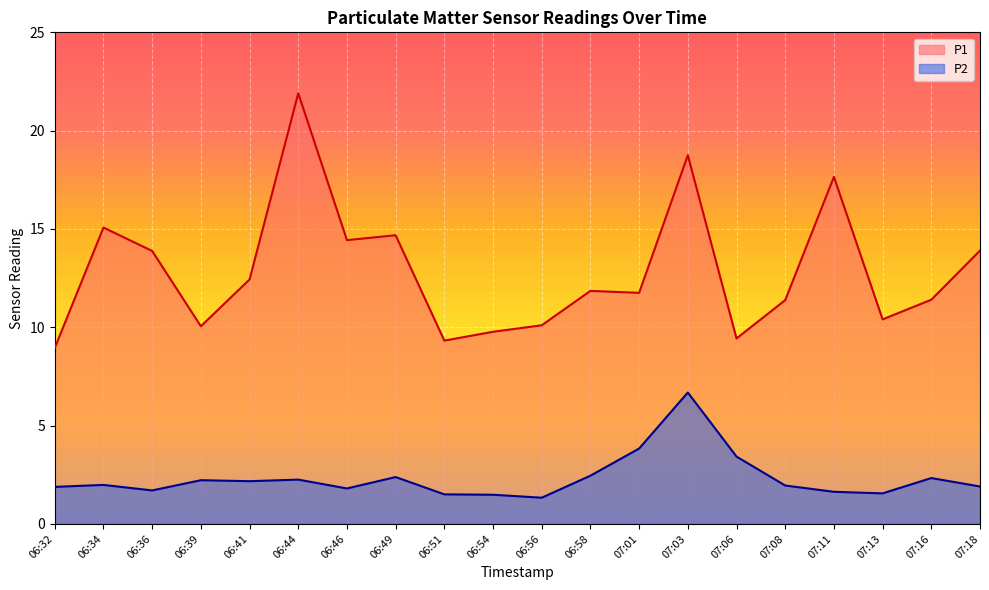

What is the total value across all series at 07:08?

13.3